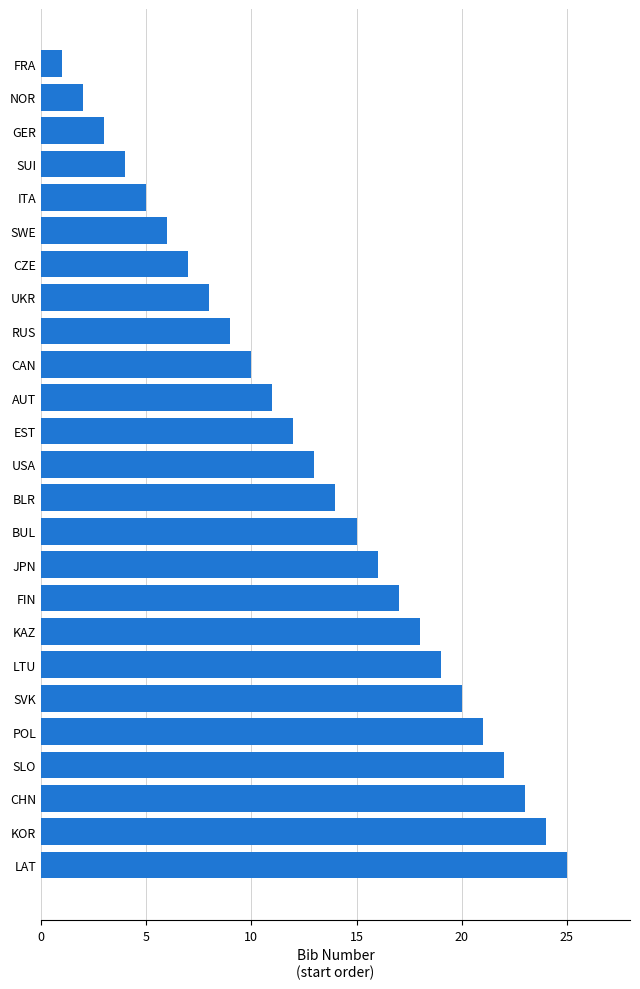

How many data points does each series have?

25